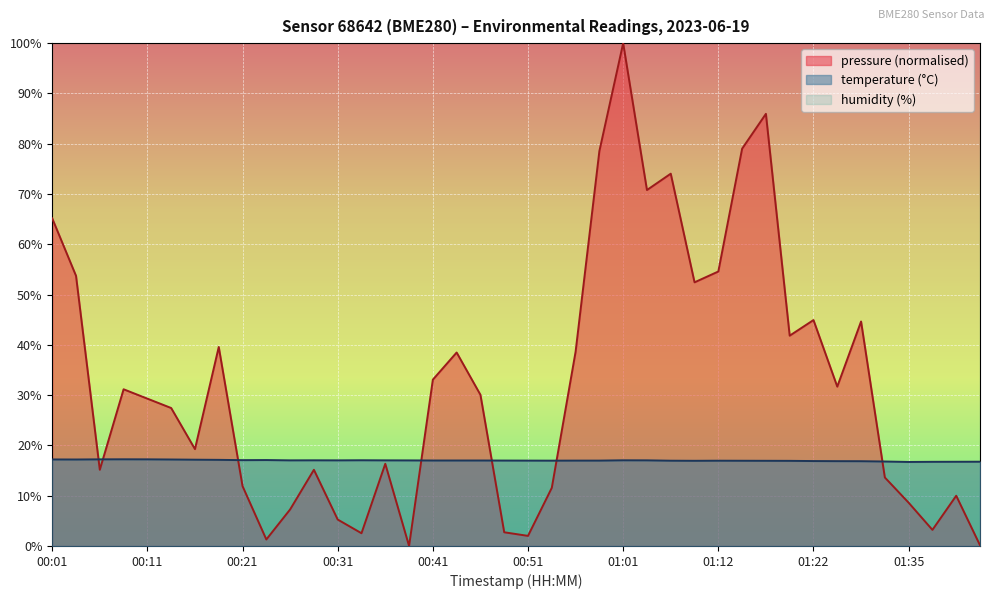

Where do pressure_norm and temperature first cross each other?

00:04 and 00:06